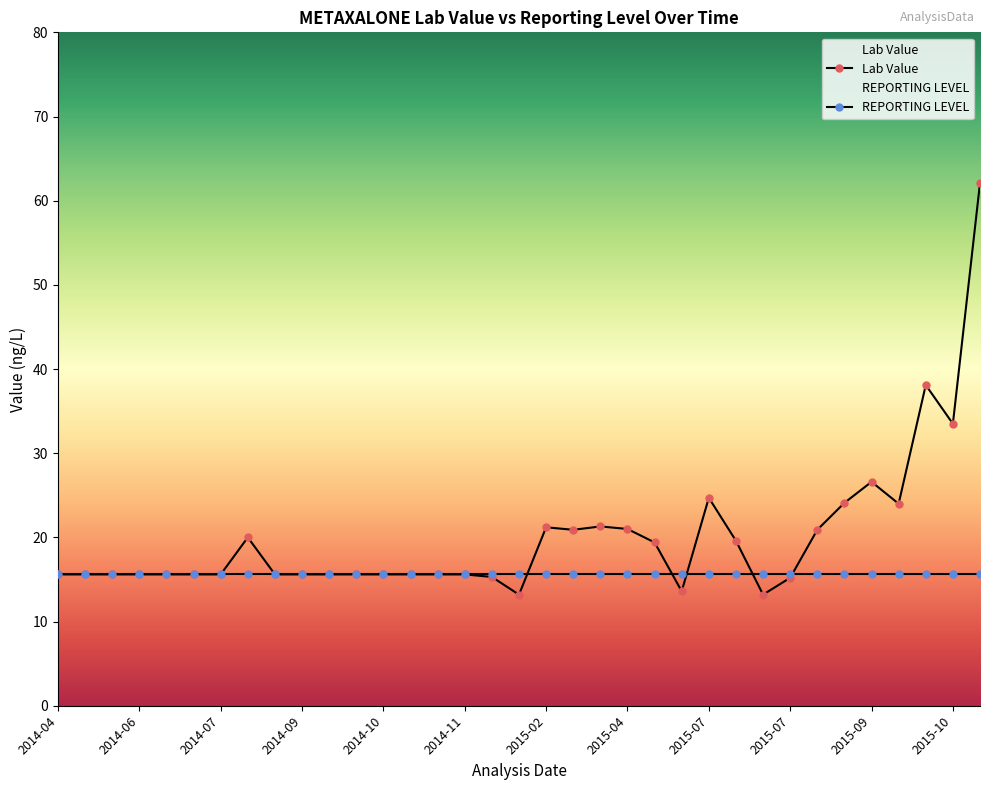

At which label does the data first exceed 15?

2014-04